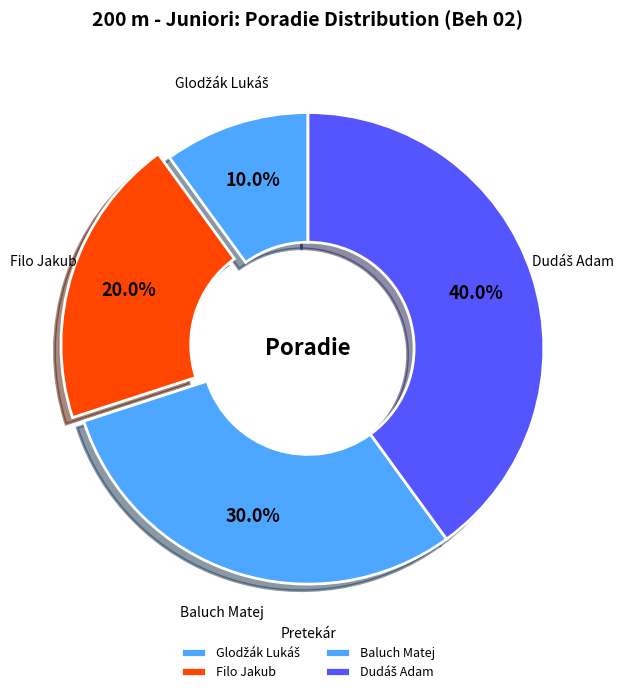

Approximately how many times larger is the value at Filo Jakub compared to Baluch Matej?

0.7